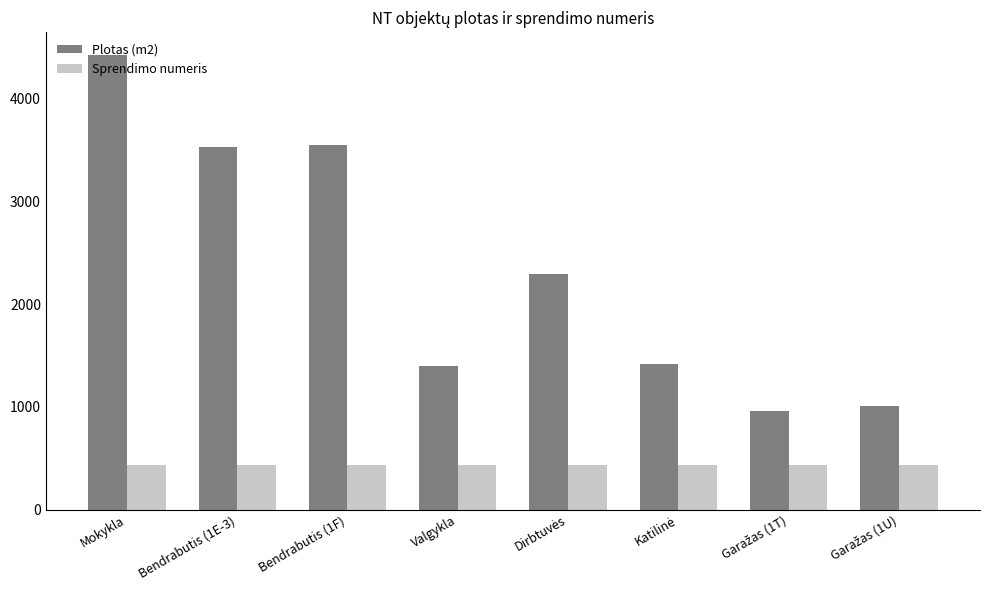

Reading right to left, extract all data points from this chart.

Plotas (m2): 1007.4	955.9	1418.2	2290.6	1399.2	3554.1	3533.4	4428.4
Sprendimo numeris: 435.0	435.0	435.0	435.0	435.0	435.0	435.0	435.0